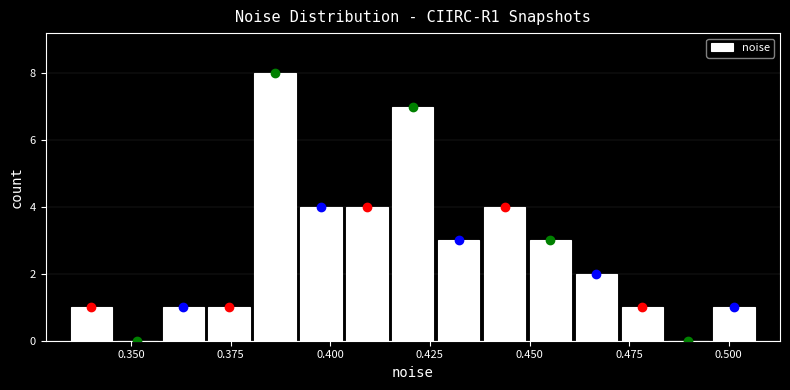

Around what value on the x-axis is the tallest bar? Give the approximate position of its centre, as read against the axis.

0.385